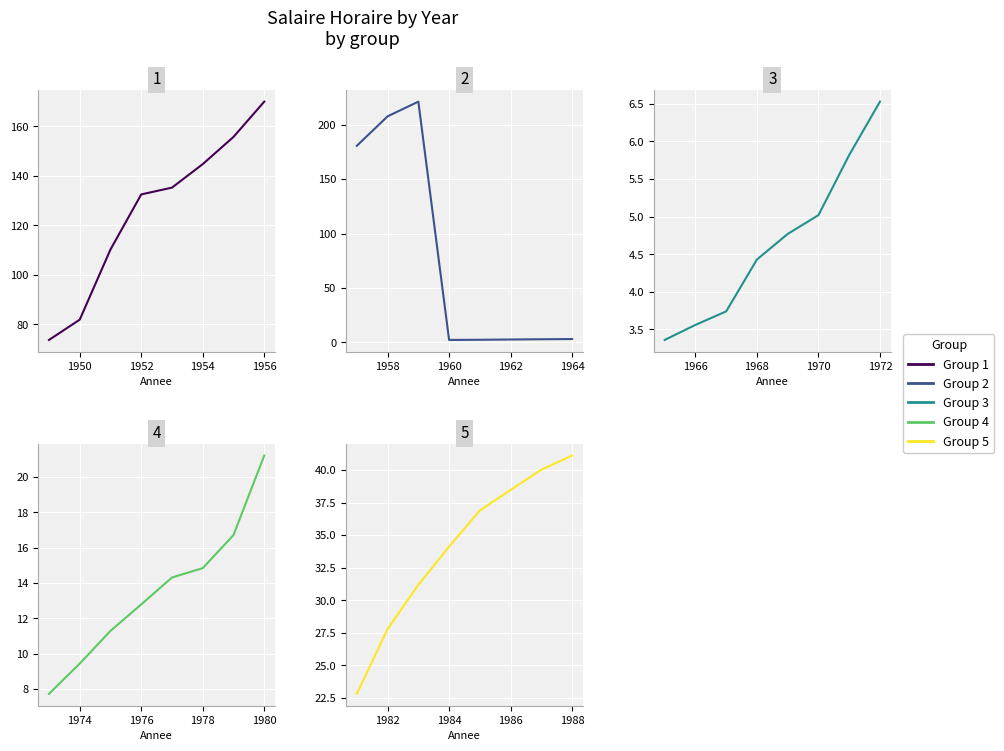

In Group 2, how many points are higher than both neighbors (excluding endpoints)?

1